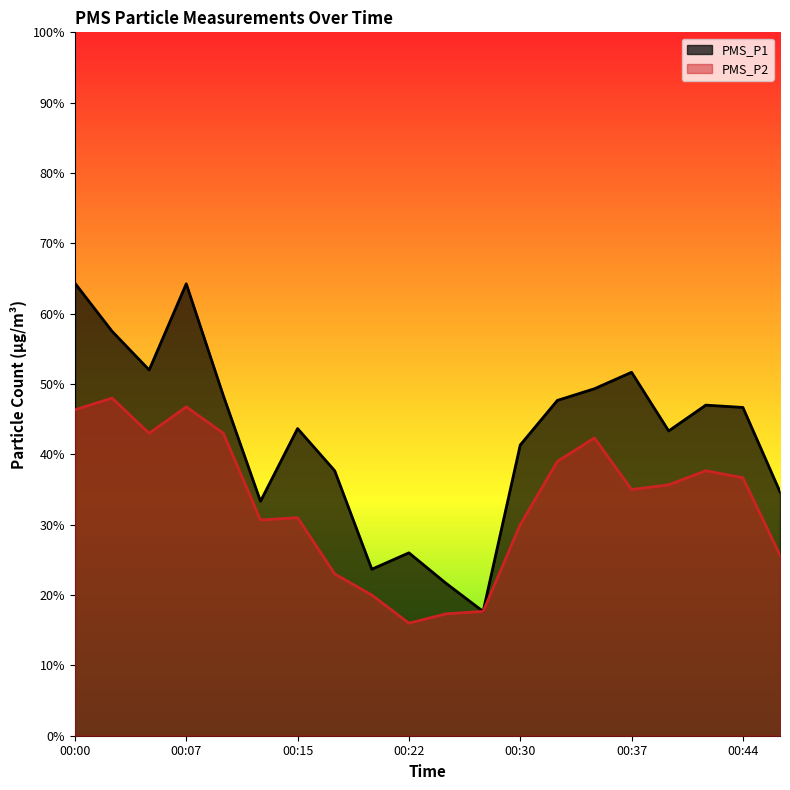

Is the value of PMS_P2 at 00:00 greater than the value of PMS_P1 at 00:07?

No